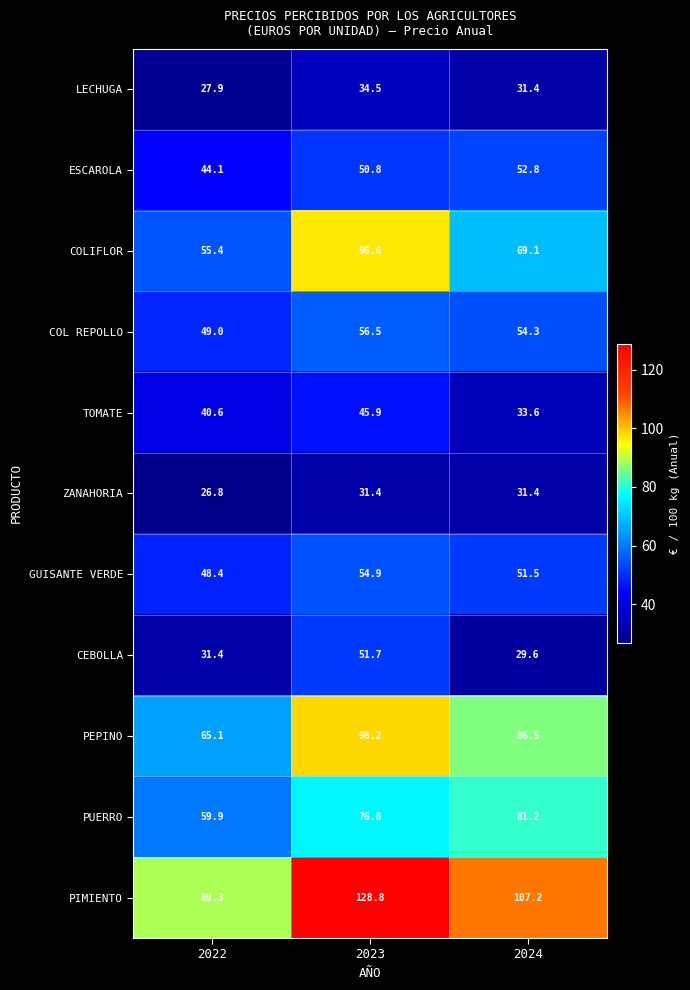

The value of COLIFLOR at 2022 is 55.4. True or false?

True